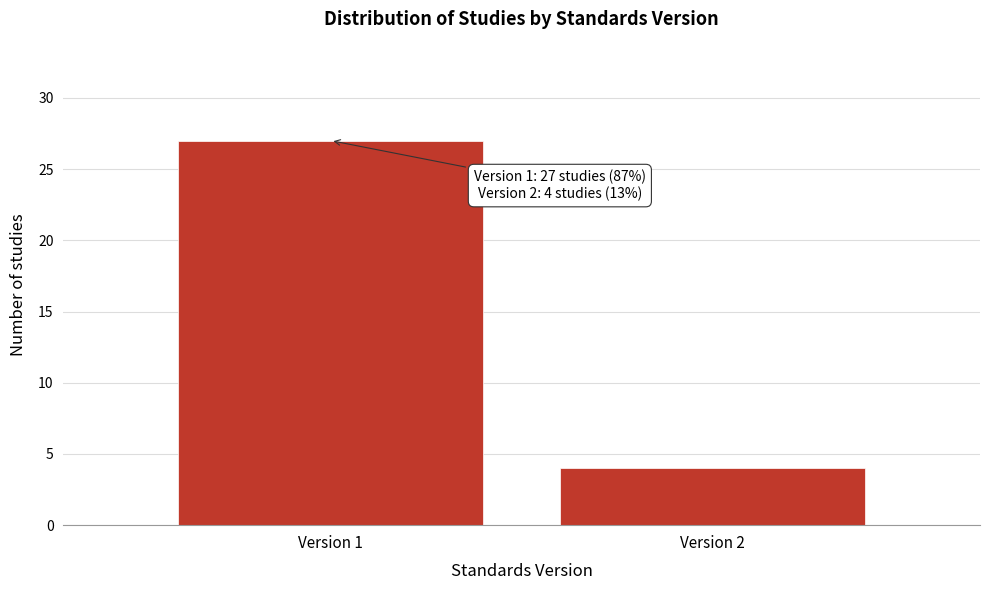

Reading right to left, transcribe all the data shown in this chart.

4	27